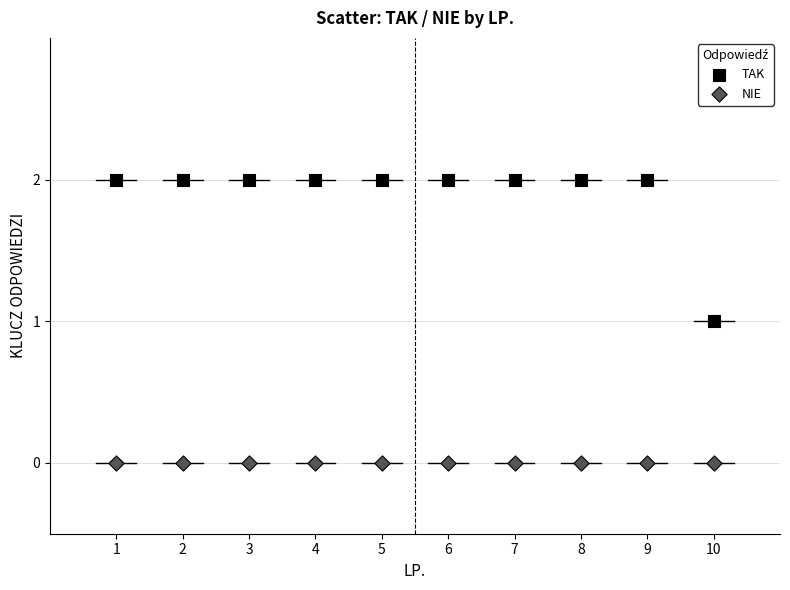

Which series contains the highest Y value?

TAK